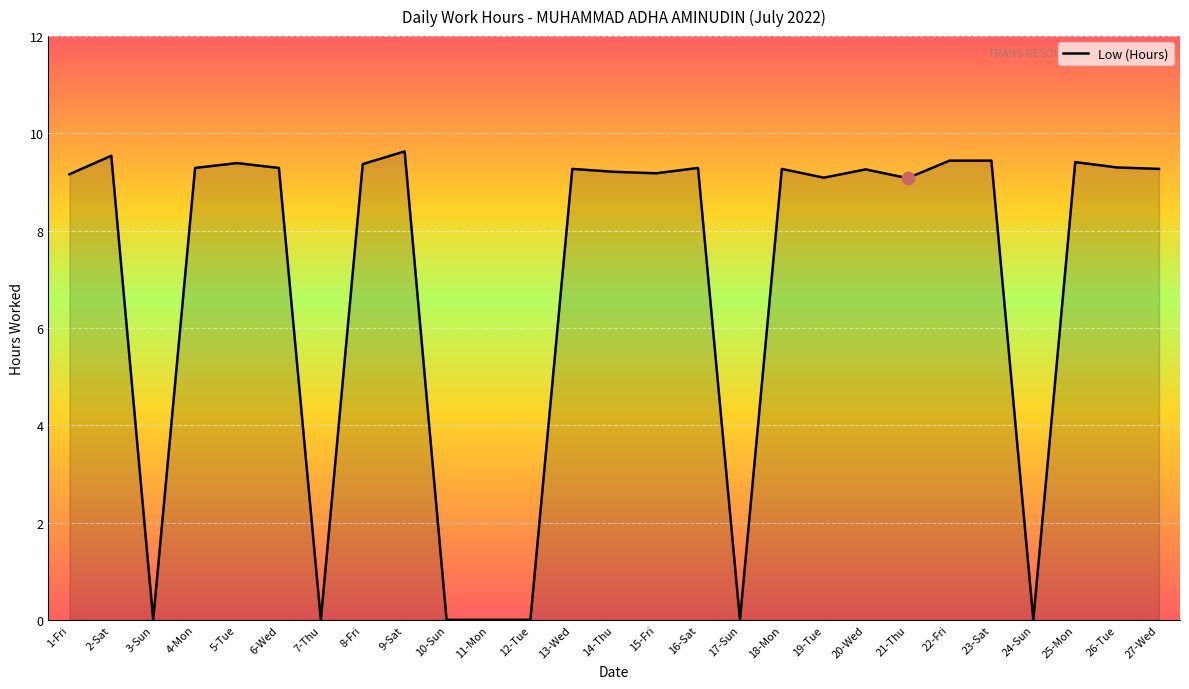

Which has a higher value, 24-Sun or 18-Mon?

18-Mon